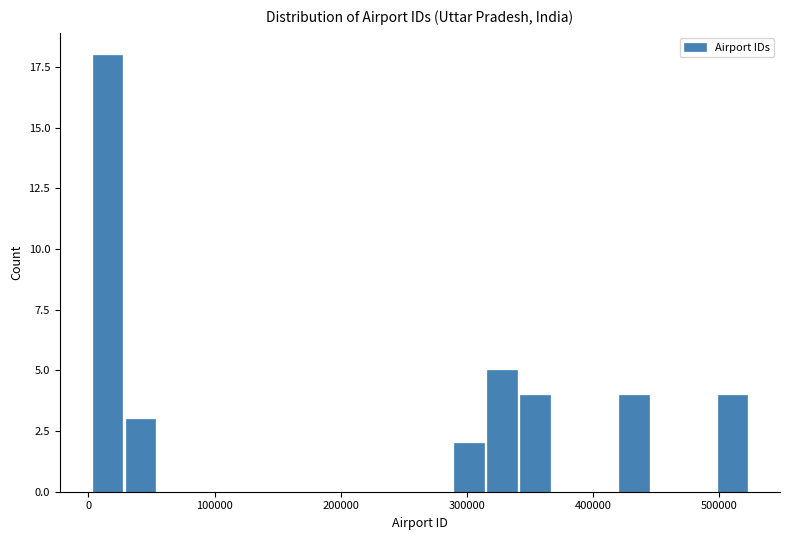

Around what value on the x-axis is the tallest bar? Give the approximate position of its centre, as read against the axis.

20000